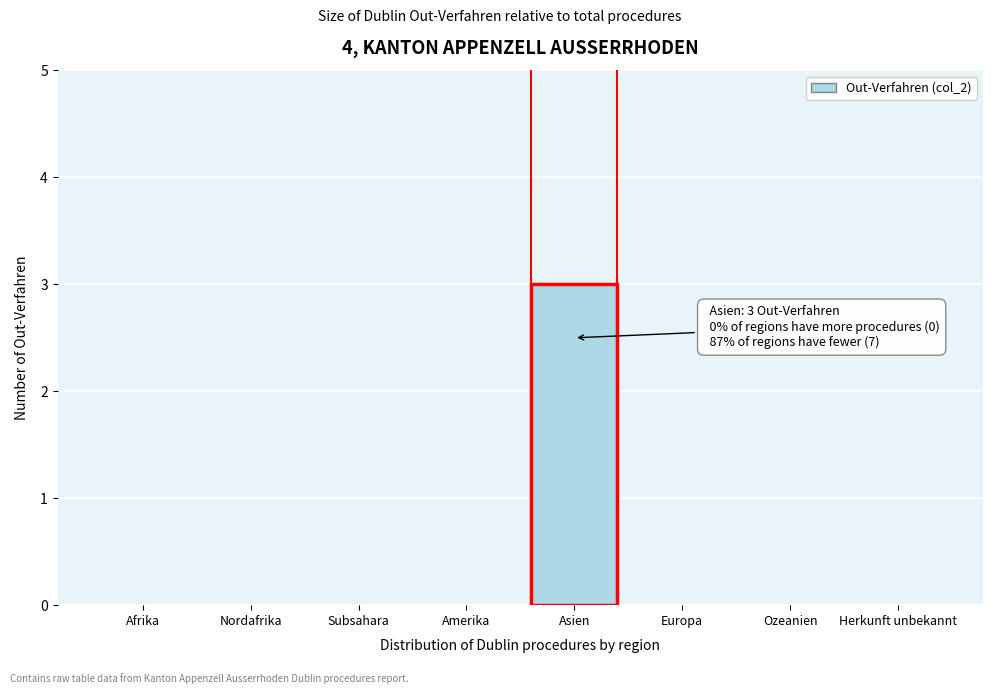

Reading left to right, what are all the values shown in this chart?

Afrika=0	Nordafrika=0	Subsahara=0	Amerika=0	Asien=3	Europa=0	Ozeanien=0	Herkunft unbekannt=0